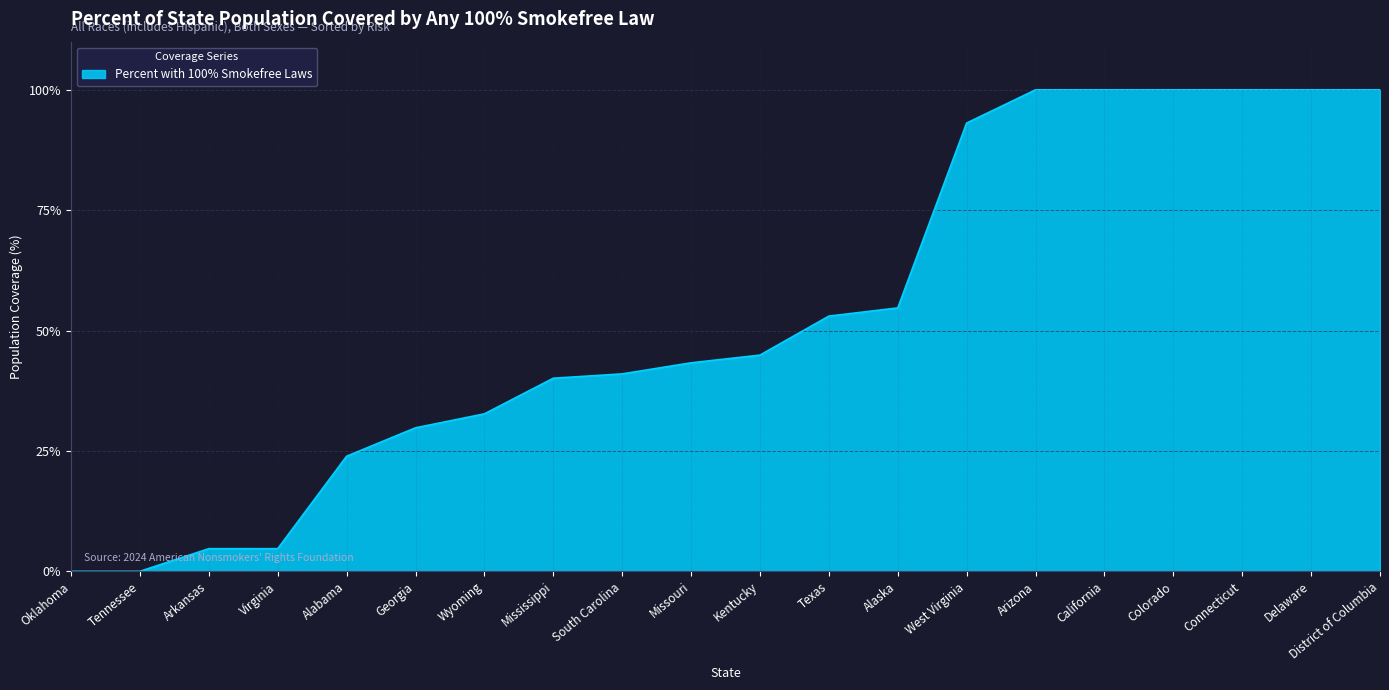

What is the approximate value at Arizona?

100.0